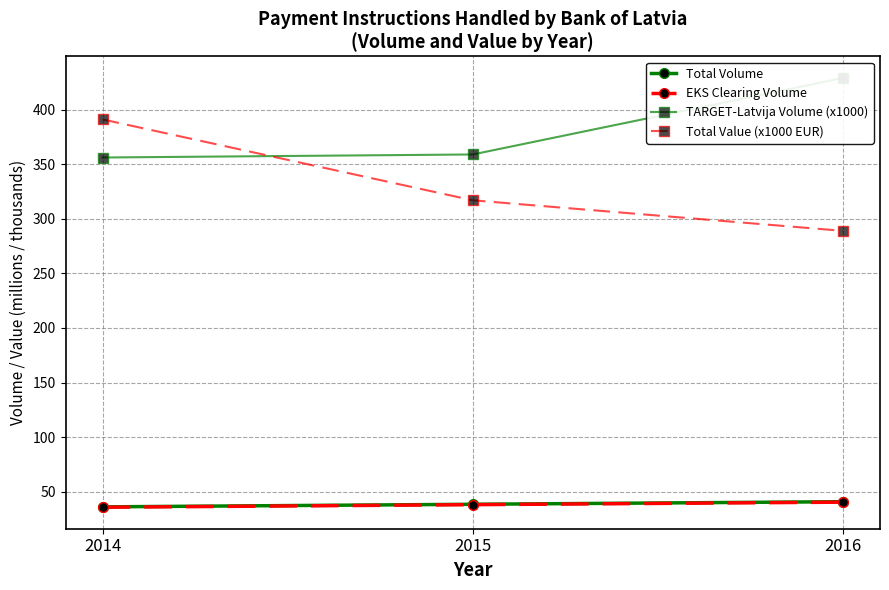

Reading left to right, list all the values displayed in this chart.

Total Volume: 2014=36.0	2015=38.4	2016=40.8
EKS Clearing Volume: 2014=35.7	2015=38.0	2016=40.3
TARGET-Latvija Volume (x1000): 2014=356.3	2015=359.1	2016=429.2
Total Value (x1000 EUR): 2014=391.2	2015=317.1	2016=289.0